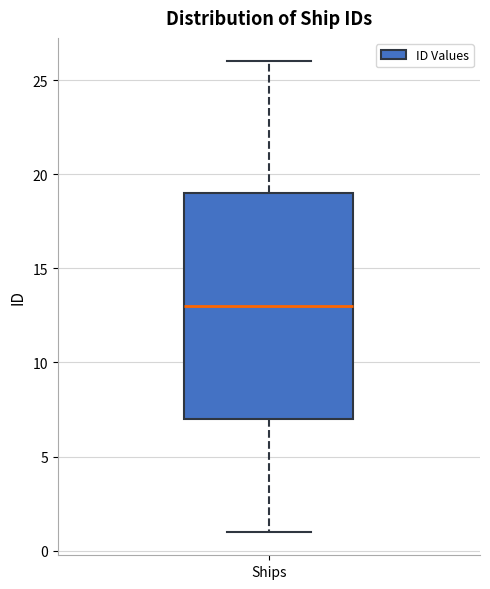

Transcribe this box plot: give where the median line is, the range the box spans, and where the two whiskers end, as read against the y-axis. The values are not printed on the chart, so give them approximately, as read against the axis.

median 13, box 7 to 19, whiskers 1 to 26